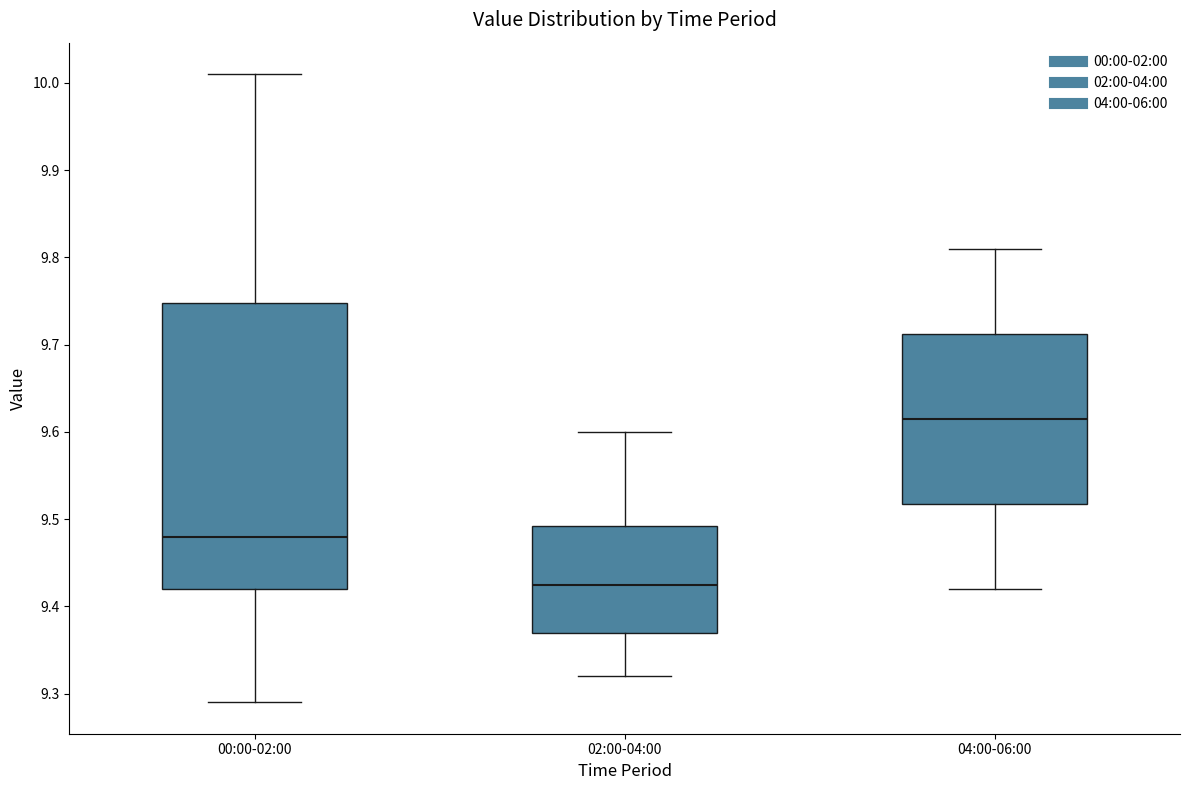

Which box is the tallest, from its lower edge to its upper edge?

00:00-02:00